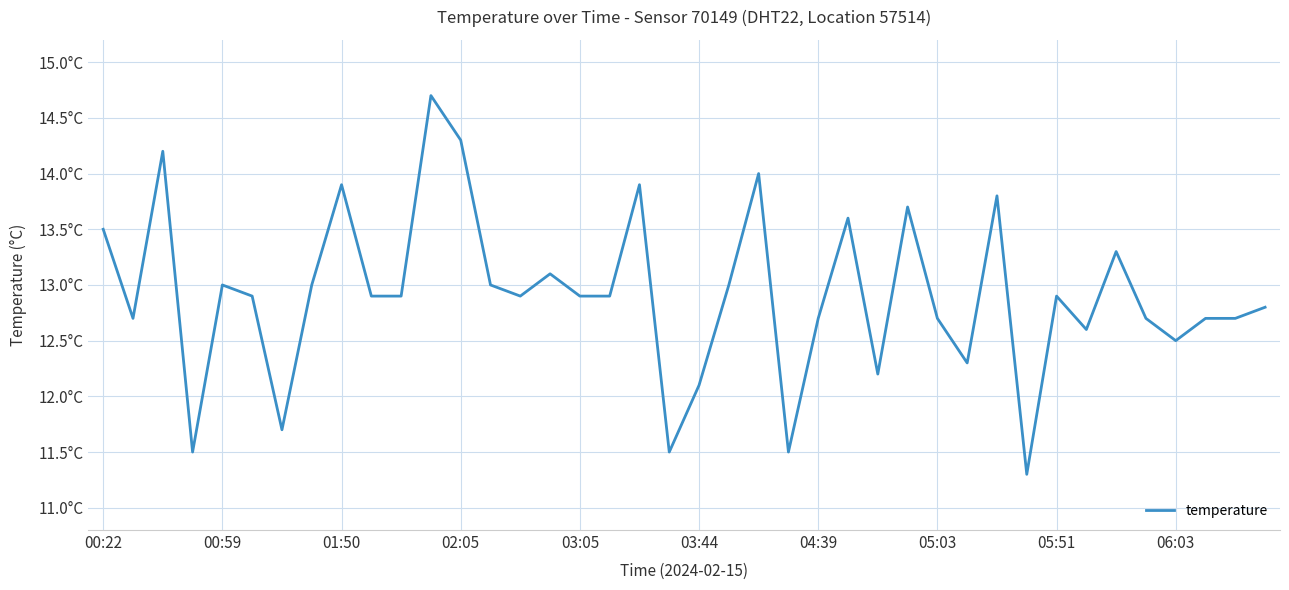

What is the minimum value shown in the chart?

11.3